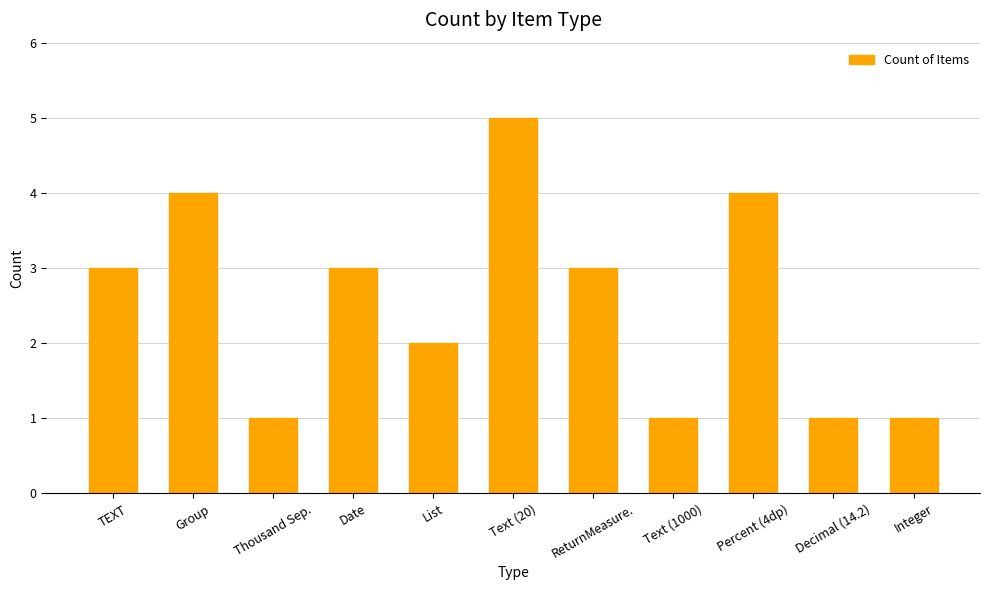

What is the smallest value displayed?

1